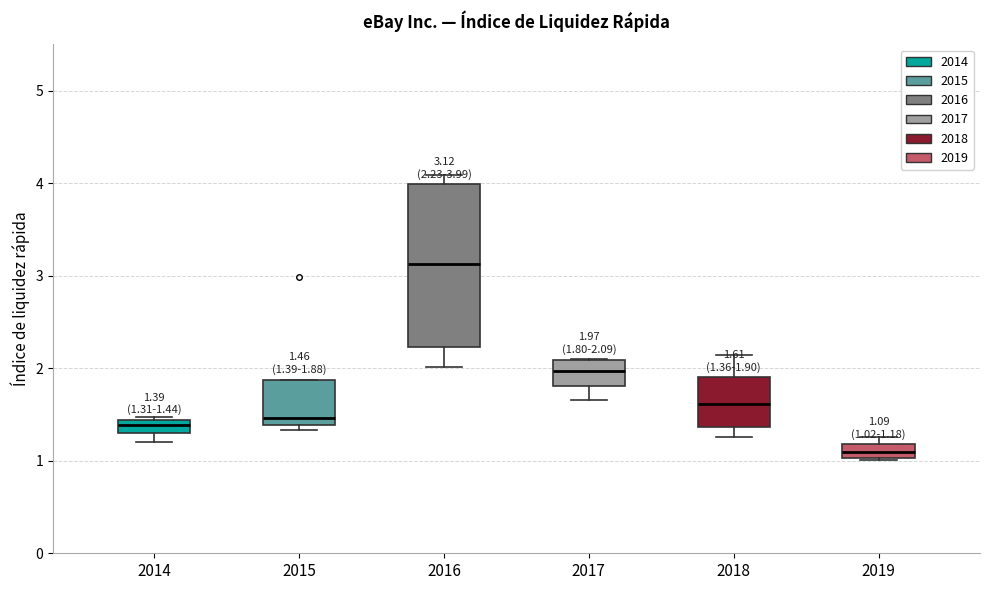

Which box's median line is the lowest?

2019